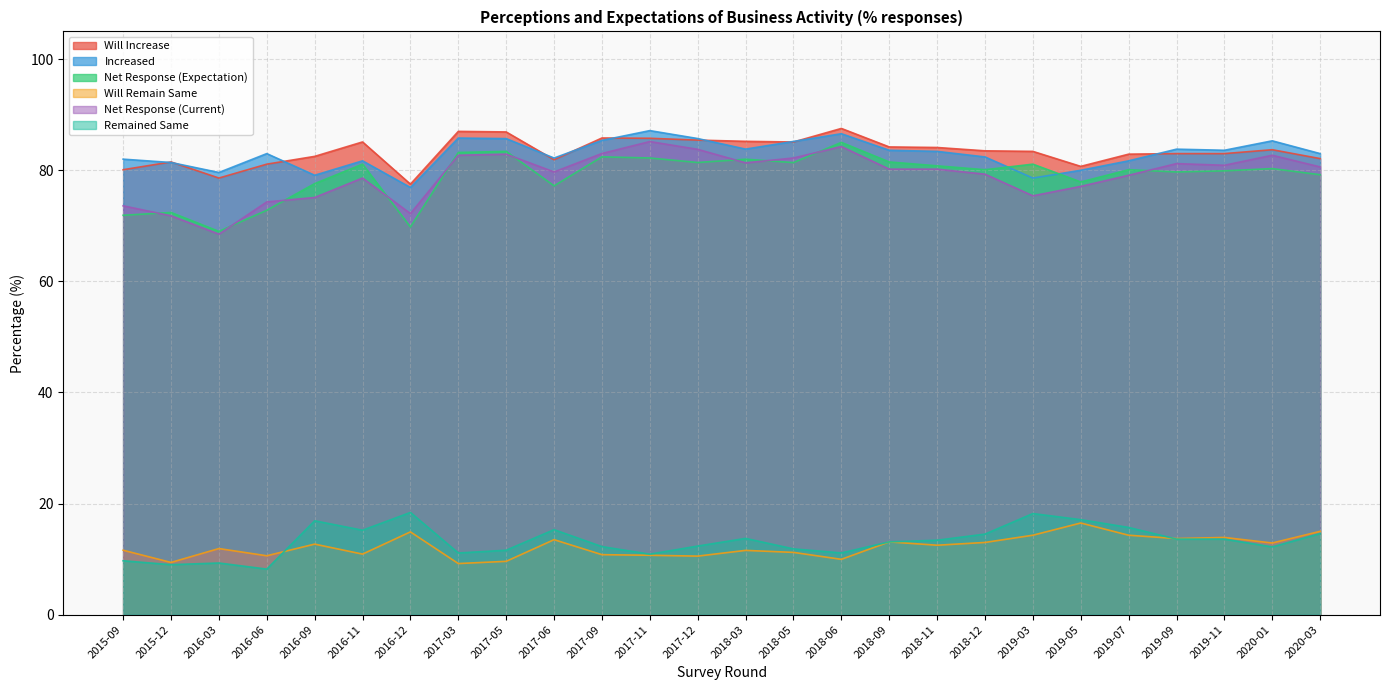

What is the label of the 26th point from the left?

2020-03